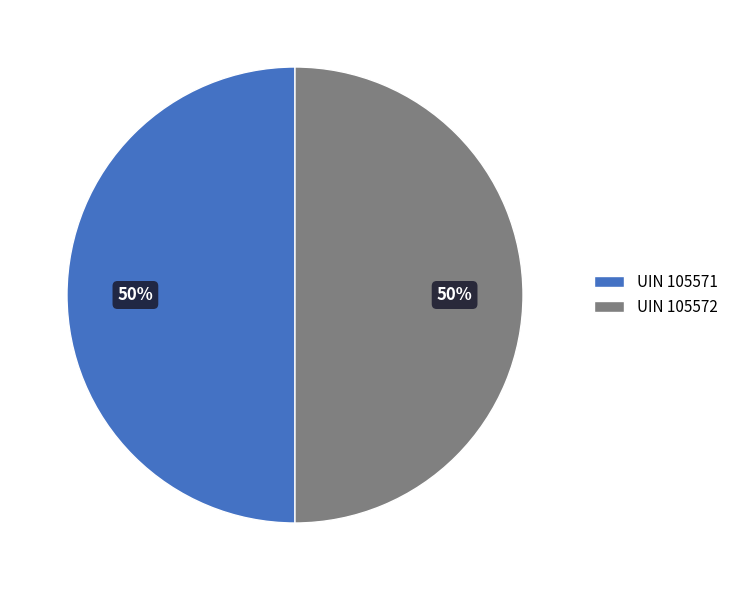

Combined, do UIN 105571 and UIN 105572 account for over 50%?

Yes